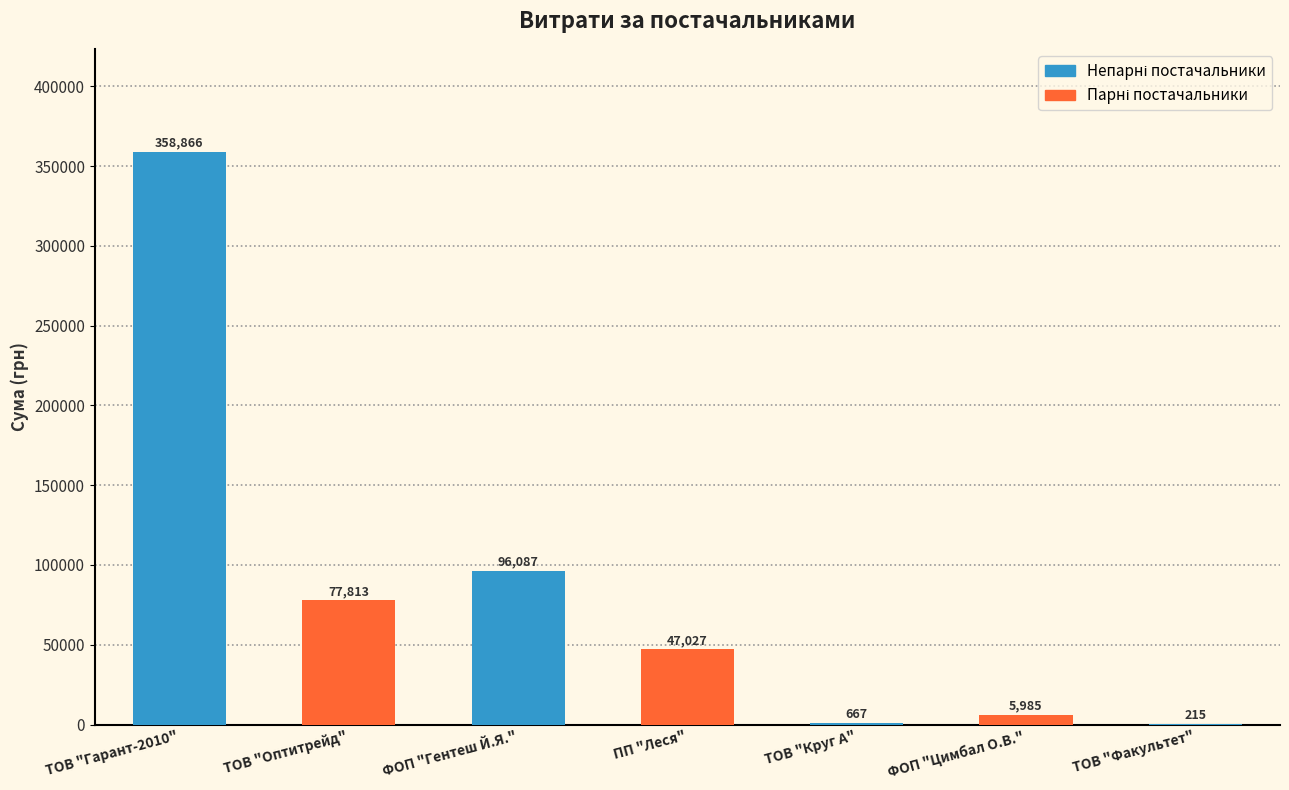

At which category does the chart reach its peak across all series?

ТОВ "Гарант-2010"